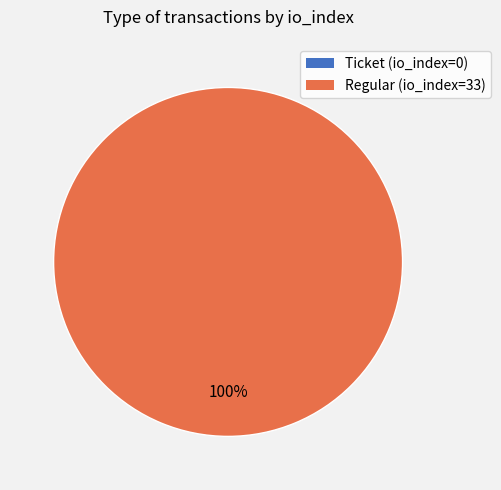

True or false: Regular (io_index=33) accounts for 100% of the total.

True